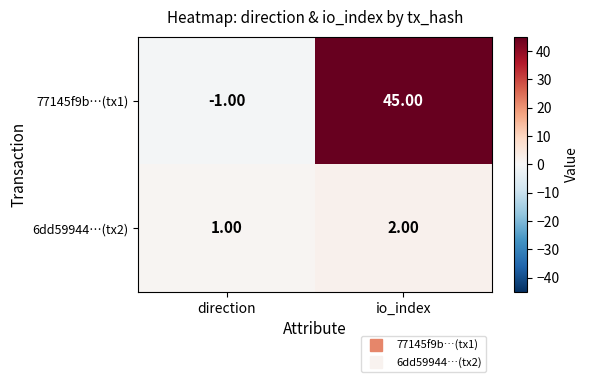

How many values in the 77145f9b…(tx1) series are below 45?

1